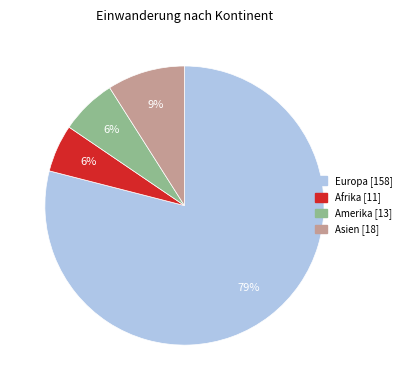

To the nearest percent, what is the average slice percentage?

25%